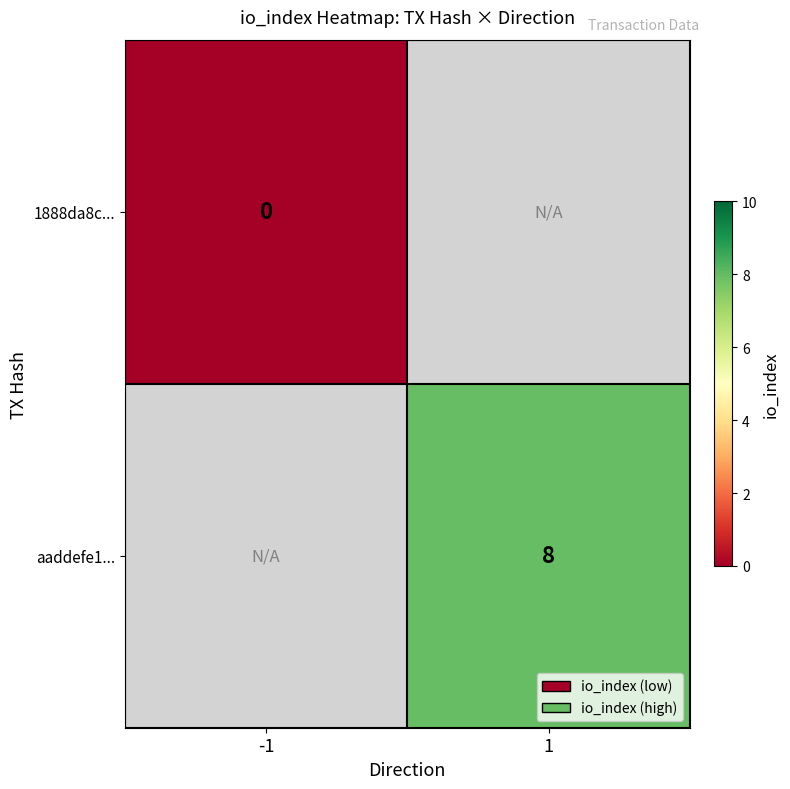

True or false: aaddefe1... has a value of 12 at 1.

False